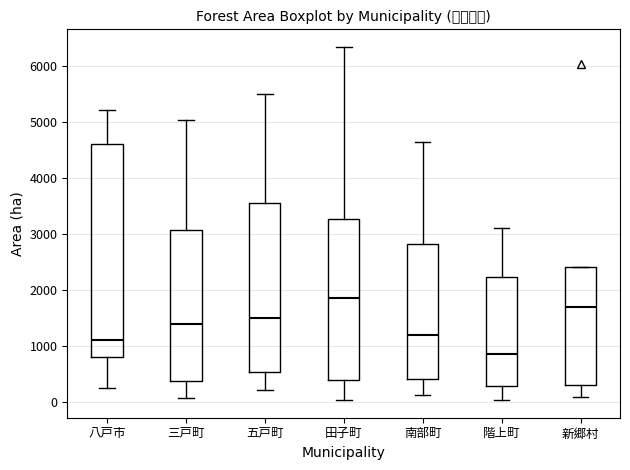

Which box has the lowest median line?

階上町